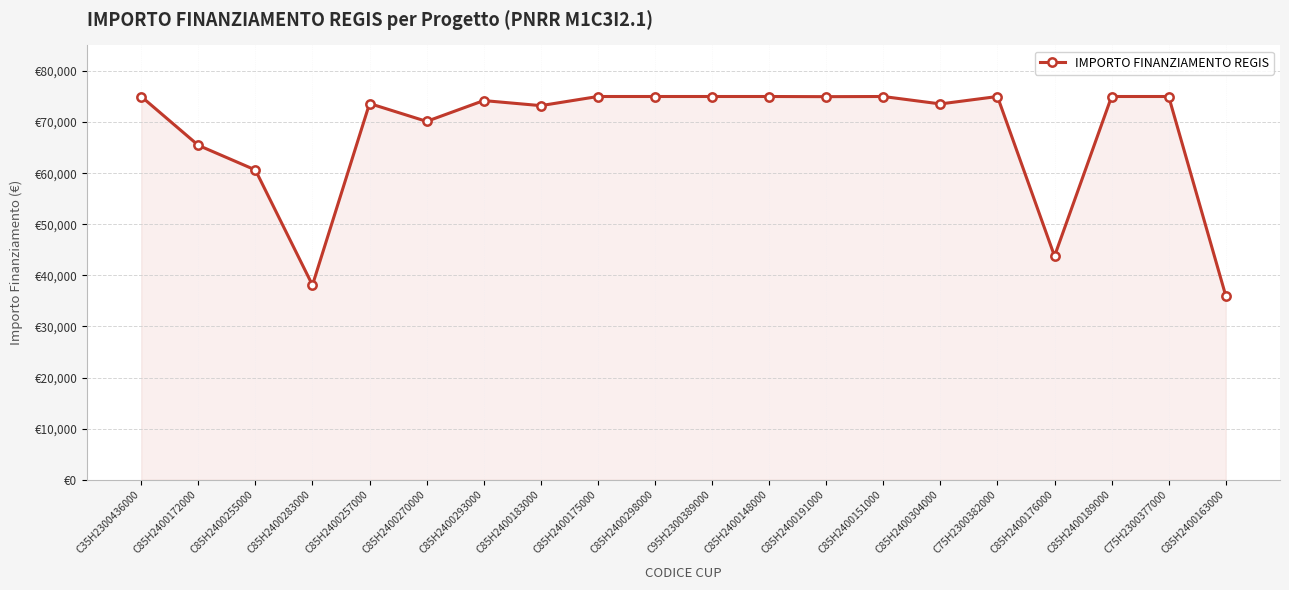

What is the minimum value shown in the chart?

36003.5